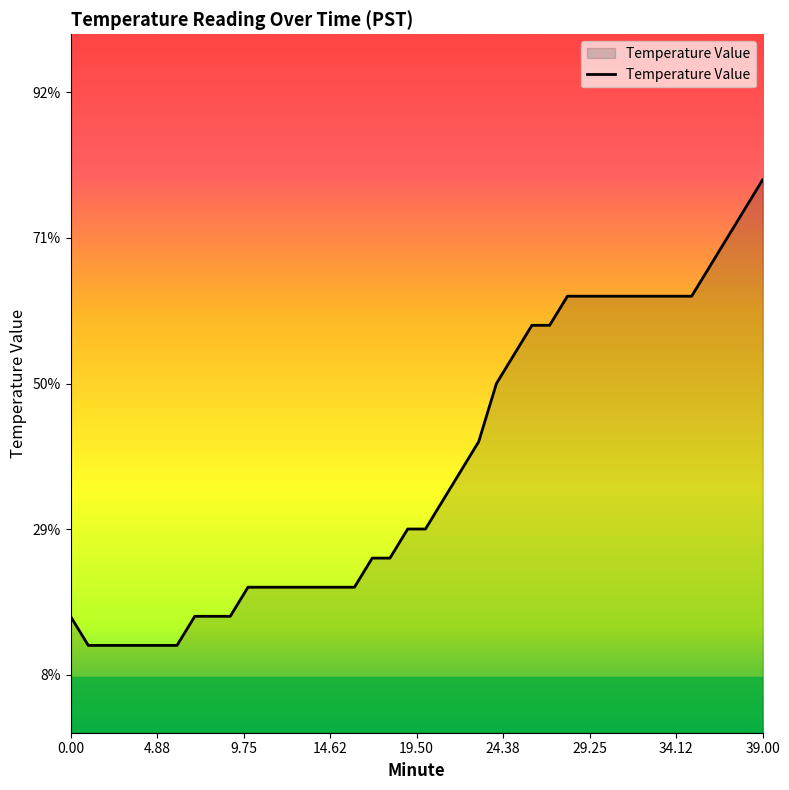

How many values are above zero?

15